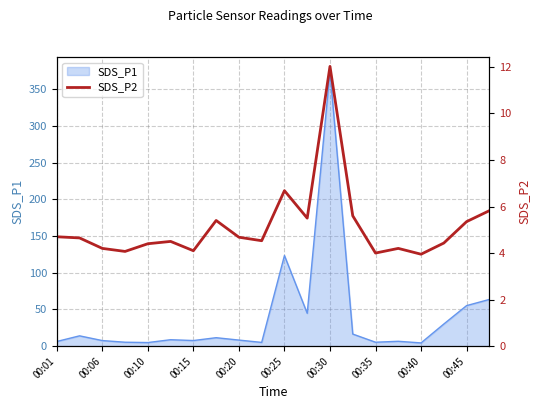

Is it true that the value at 00:25 is 5.9?

False